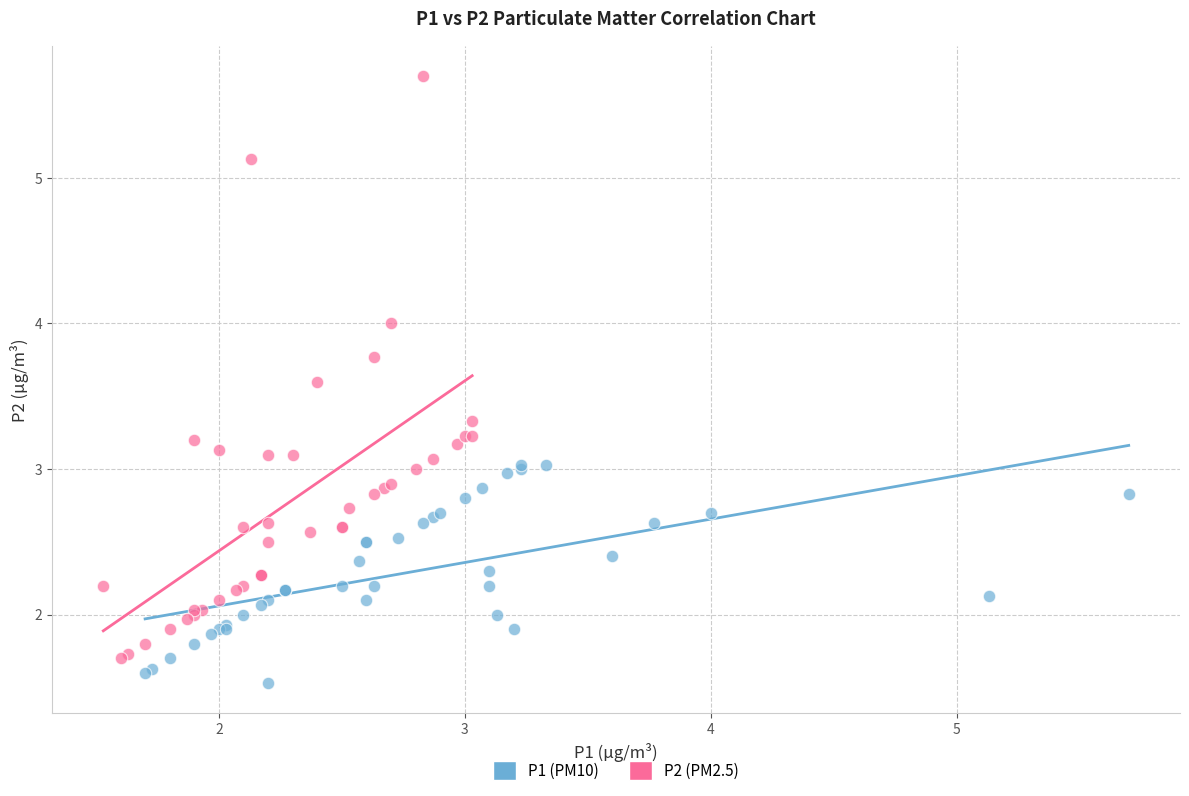

Which series has the largest Y range (max minus min)?

P2 (PM2.5)